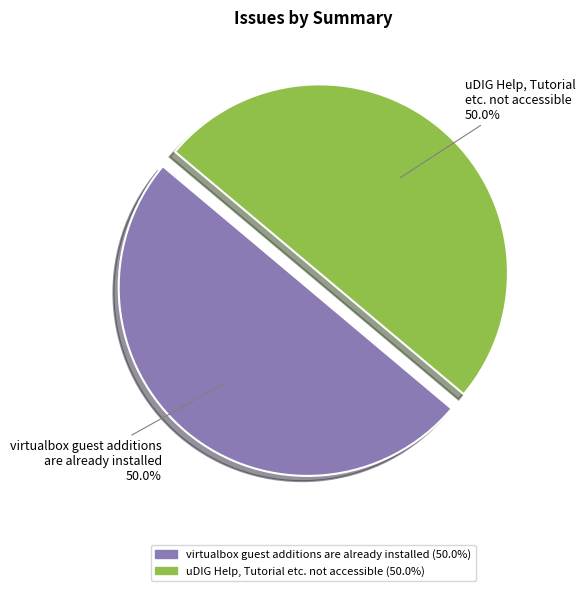

How many slices are in this pie chart?

2